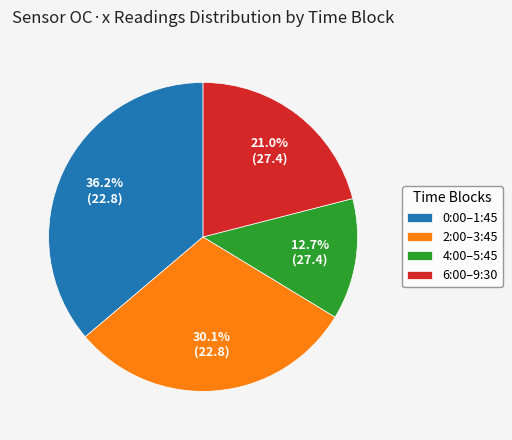

Is there a majority slice in this chart?

No